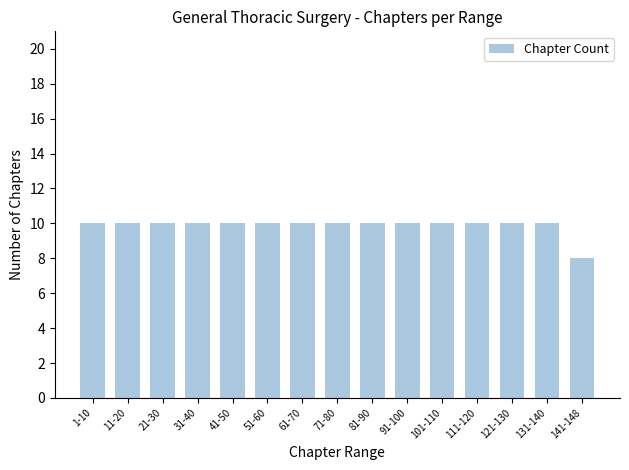

What is the value of the 2nd bar from the left?

10